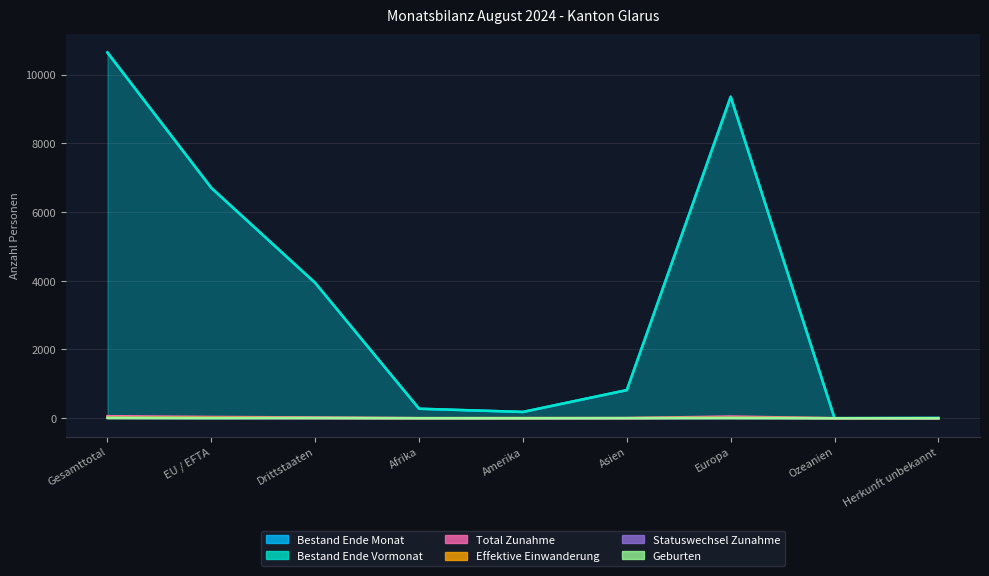

At Europa, list the series in order from largest to smallest.

Bestand Ende Monat, Bestand Ende Vormonat, Total Zunahme, Effektive Einwanderung, Statuswechsel Zunahme, Geburten